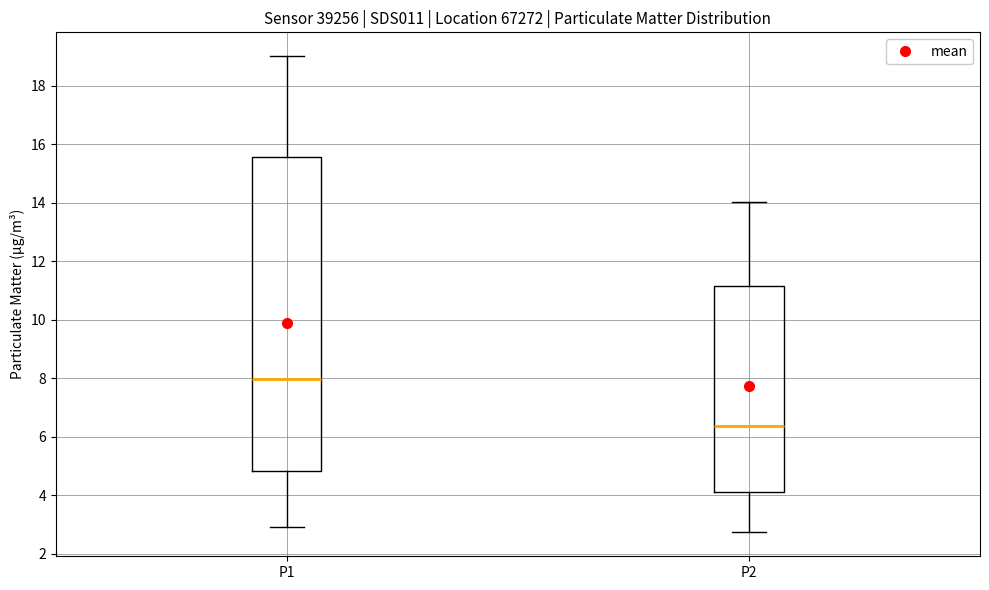

Which box's median line is the lowest?

P2